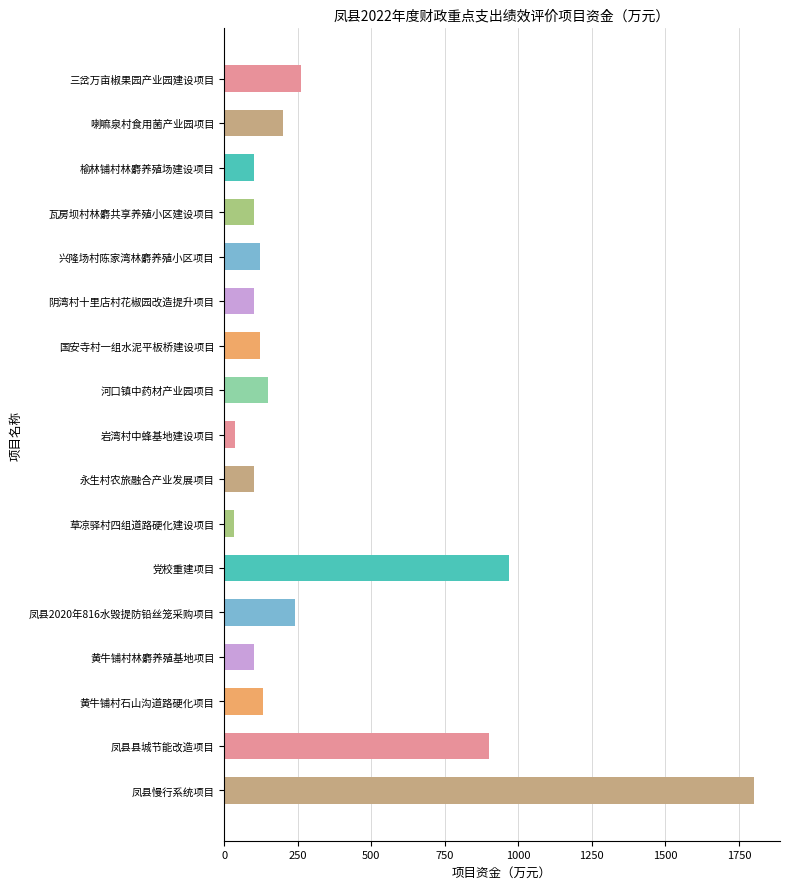

At which label is the value closest to 916?

凤县县城节能改造项目